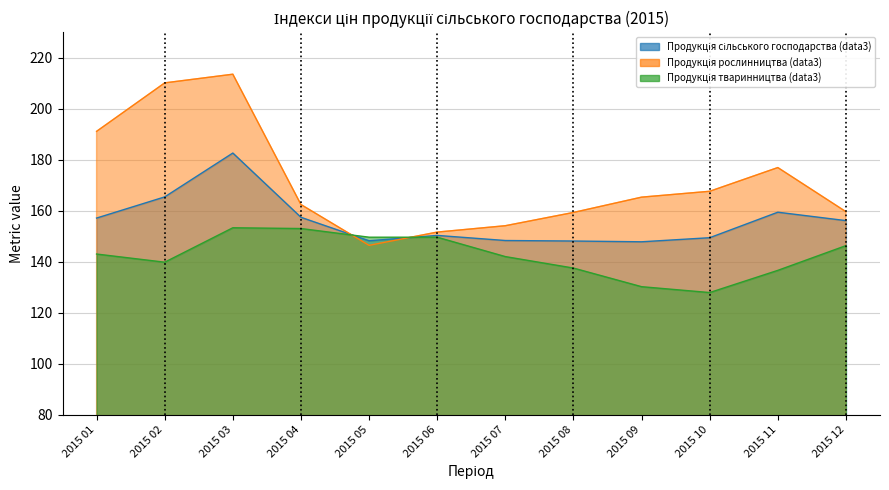

Which category has the lowest value across all series?

2015 10